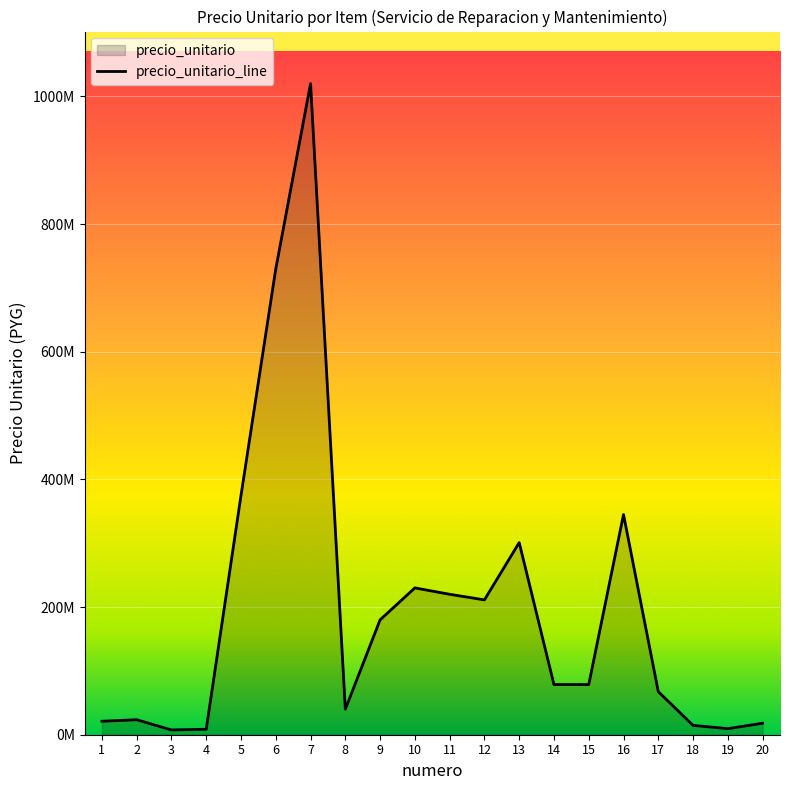

How many categories are shown in the chart?

20